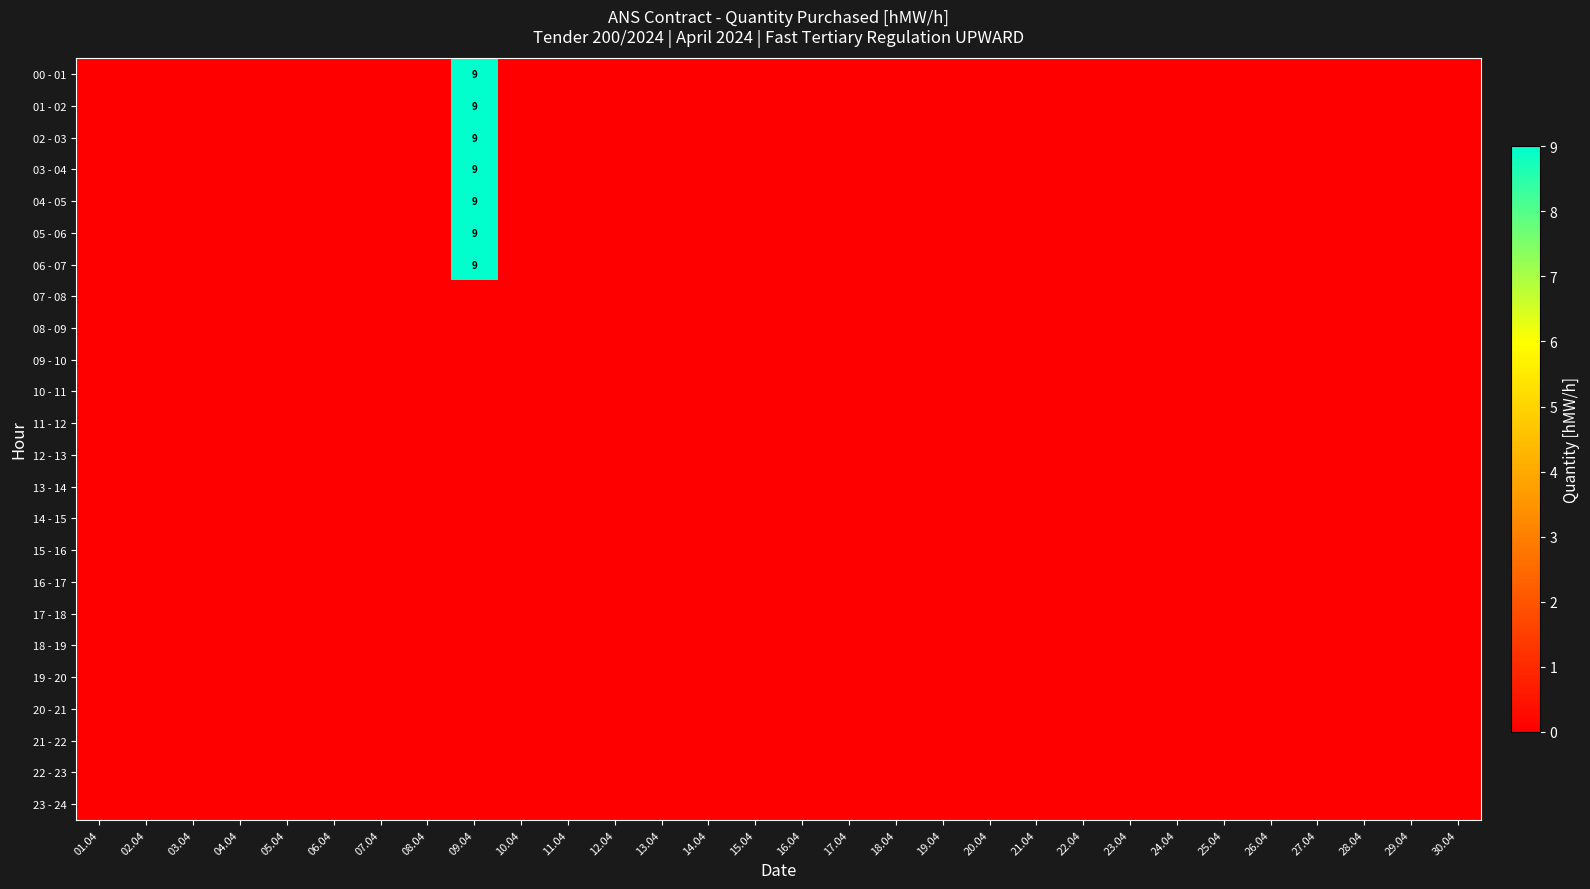

Rank the series by their maximum value, from highest to lowest.

00 - 01, 01 - 02, 02 - 03, 03 - 04, 04 - 05, 05 - 06, 06 - 07, 07 - 08, 08 - 09, 09 - 10, 10 - 11, 11 - 12, 12 - 13, 13 - 14, 14 - 15, 15 - 16, 16 - 17, 17 - 18, 18 - 19, 19 - 20, 20 - 21, 21 - 22, 22 - 23, 23 - 24